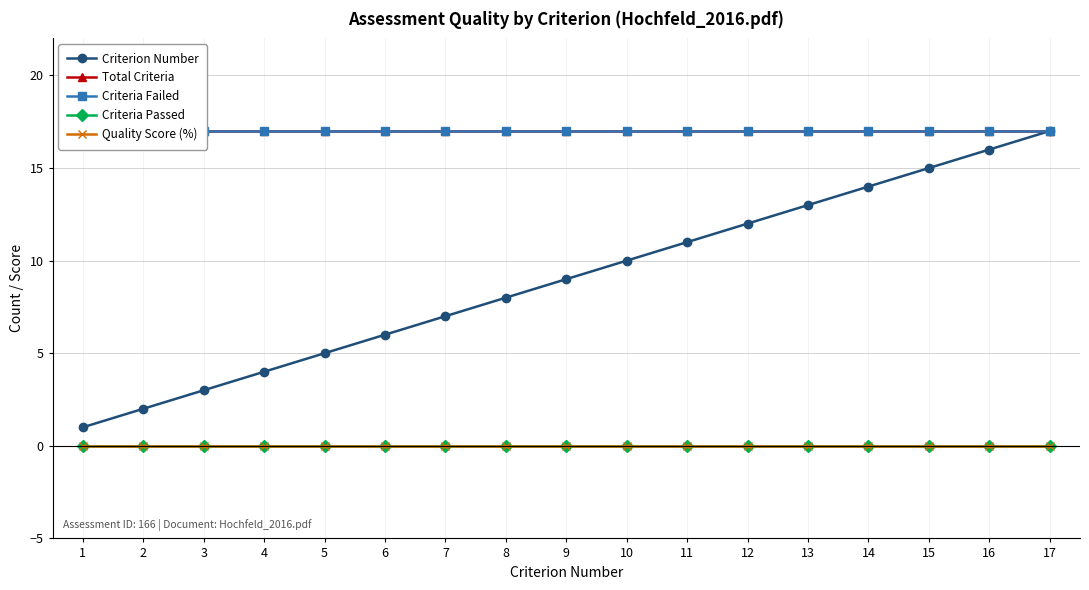

What is the greatest value displayed?

17